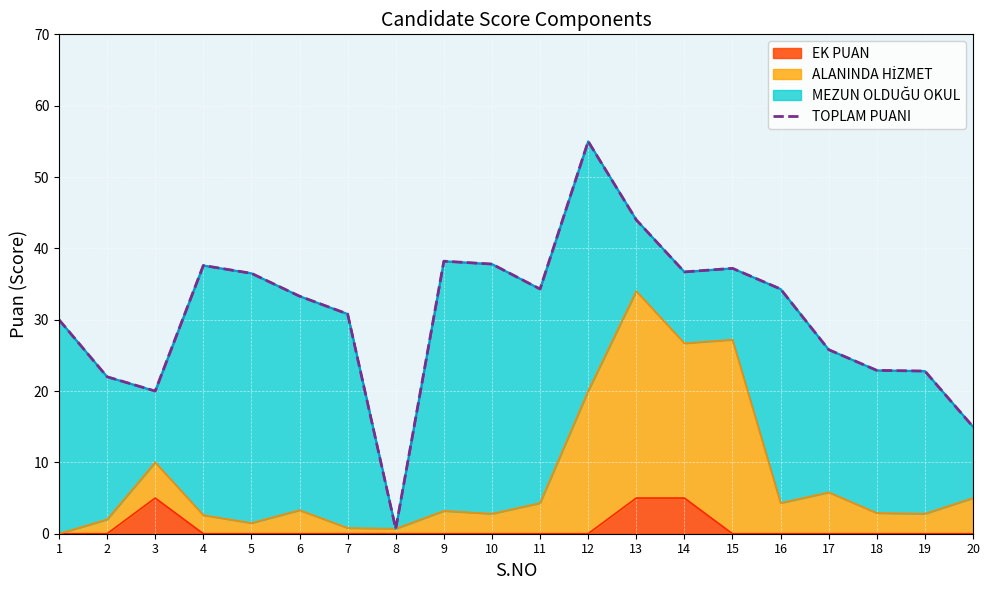

What is the difference between the values at 16 and 12?

20.7